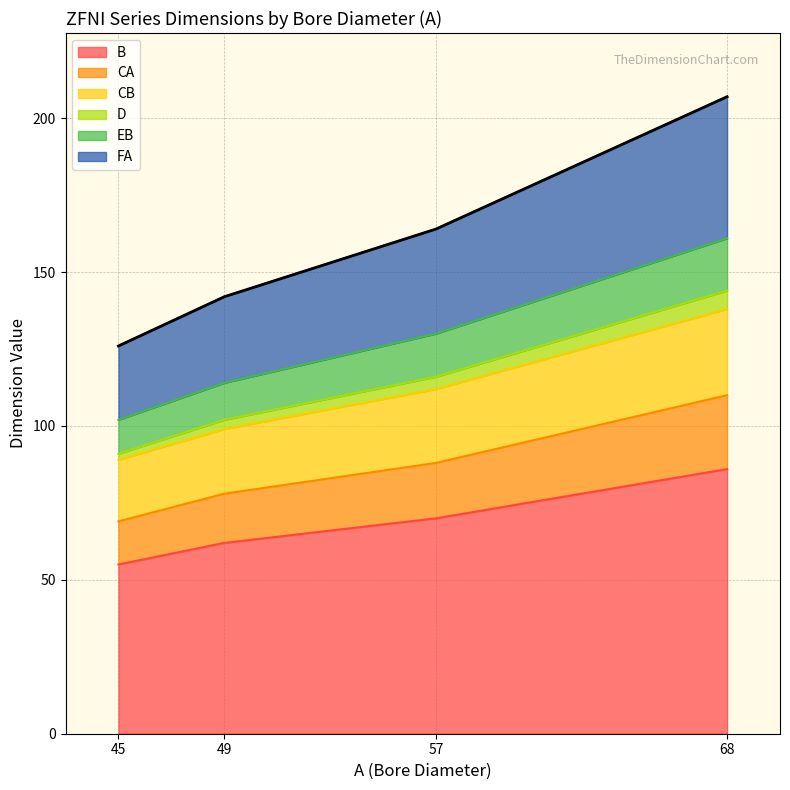

What is the difference between the maximum and minimum values in the B series?

31